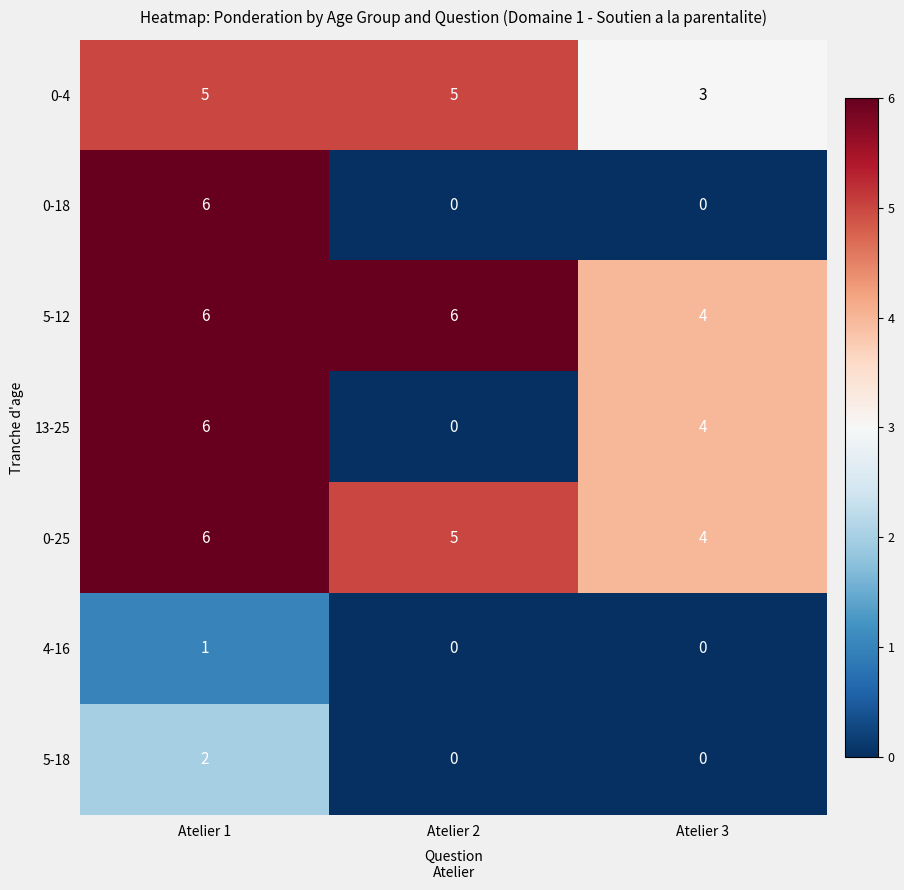

What is the average value of the 0-25 series?

5